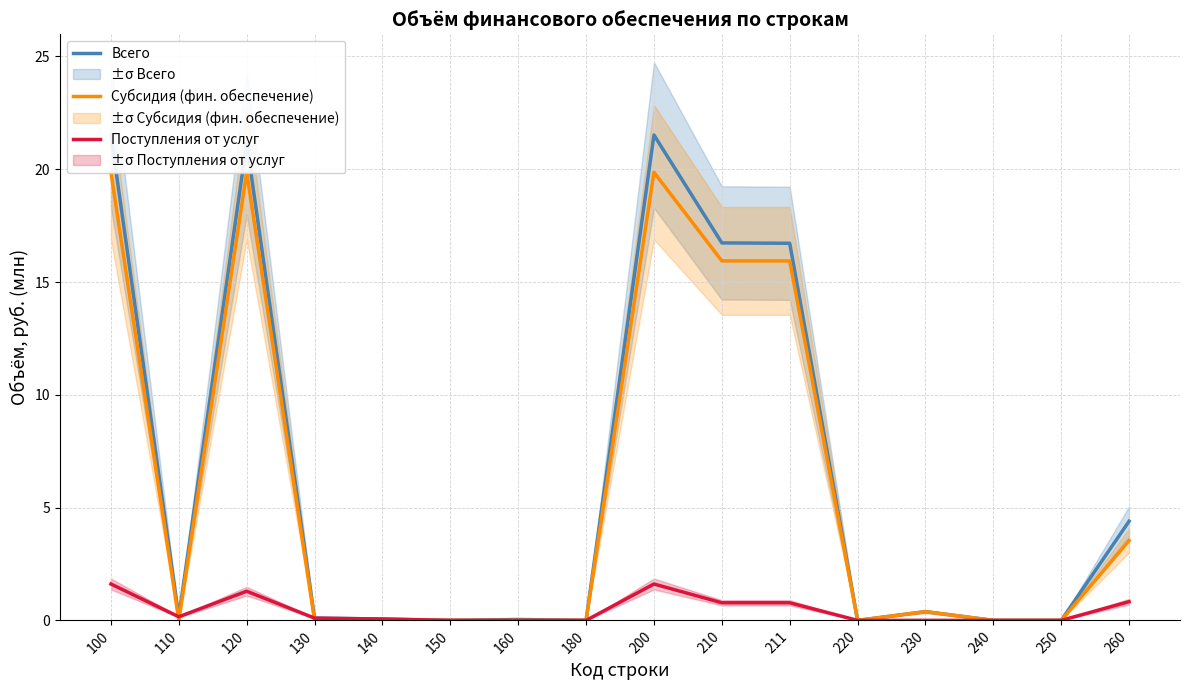

How many distinct data groups are displayed?

3